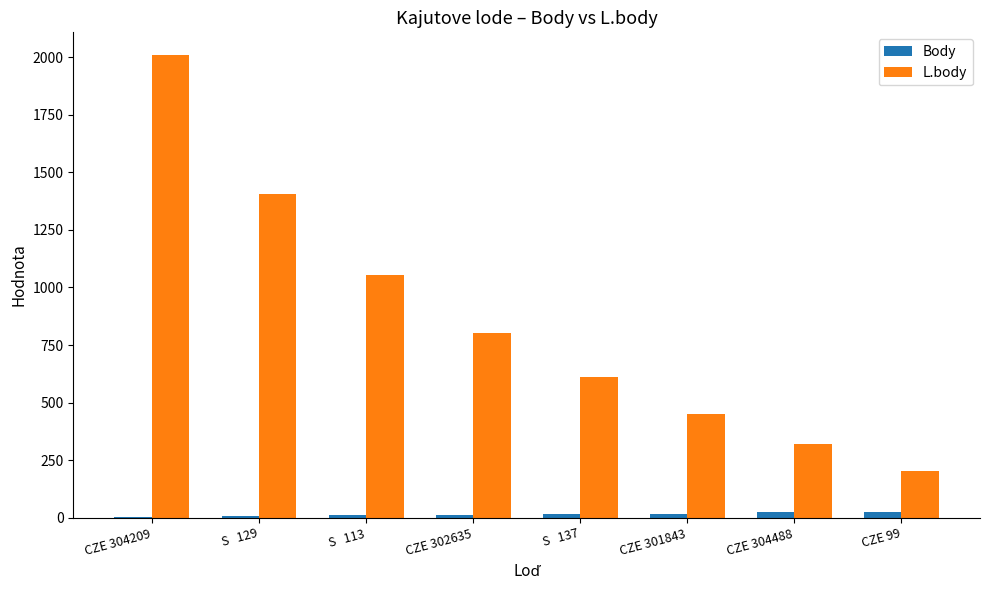

What is the sum of all L.body values?

6854